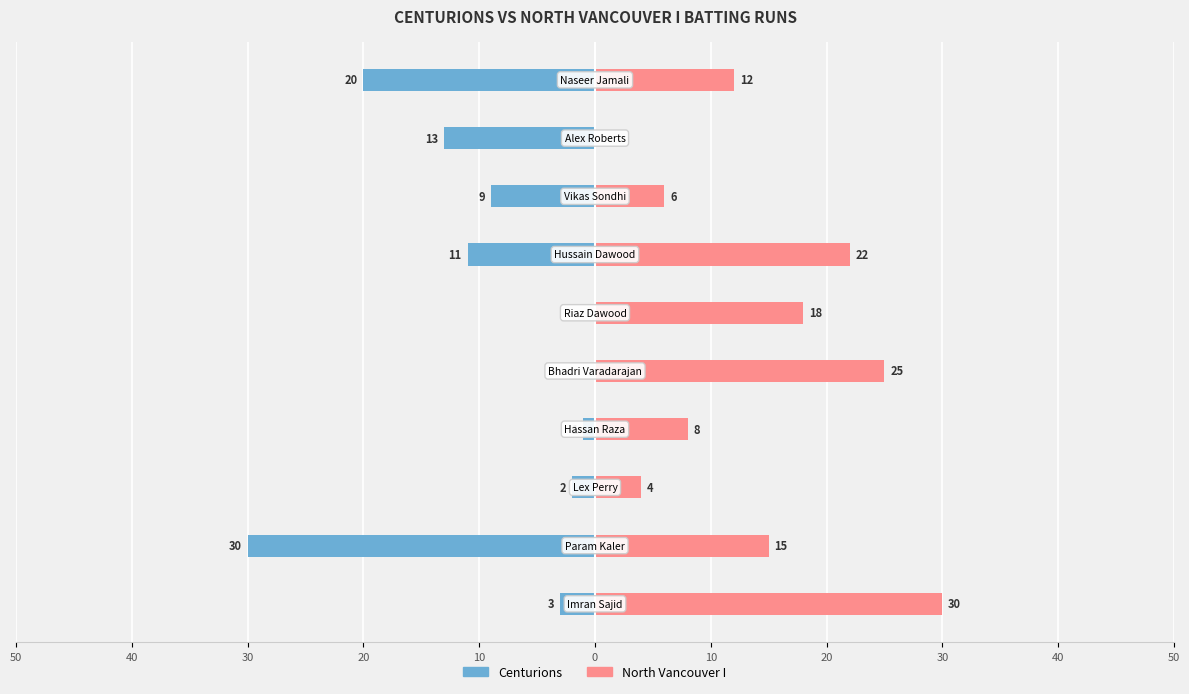

Which series has the widest spread of values?

Centurions